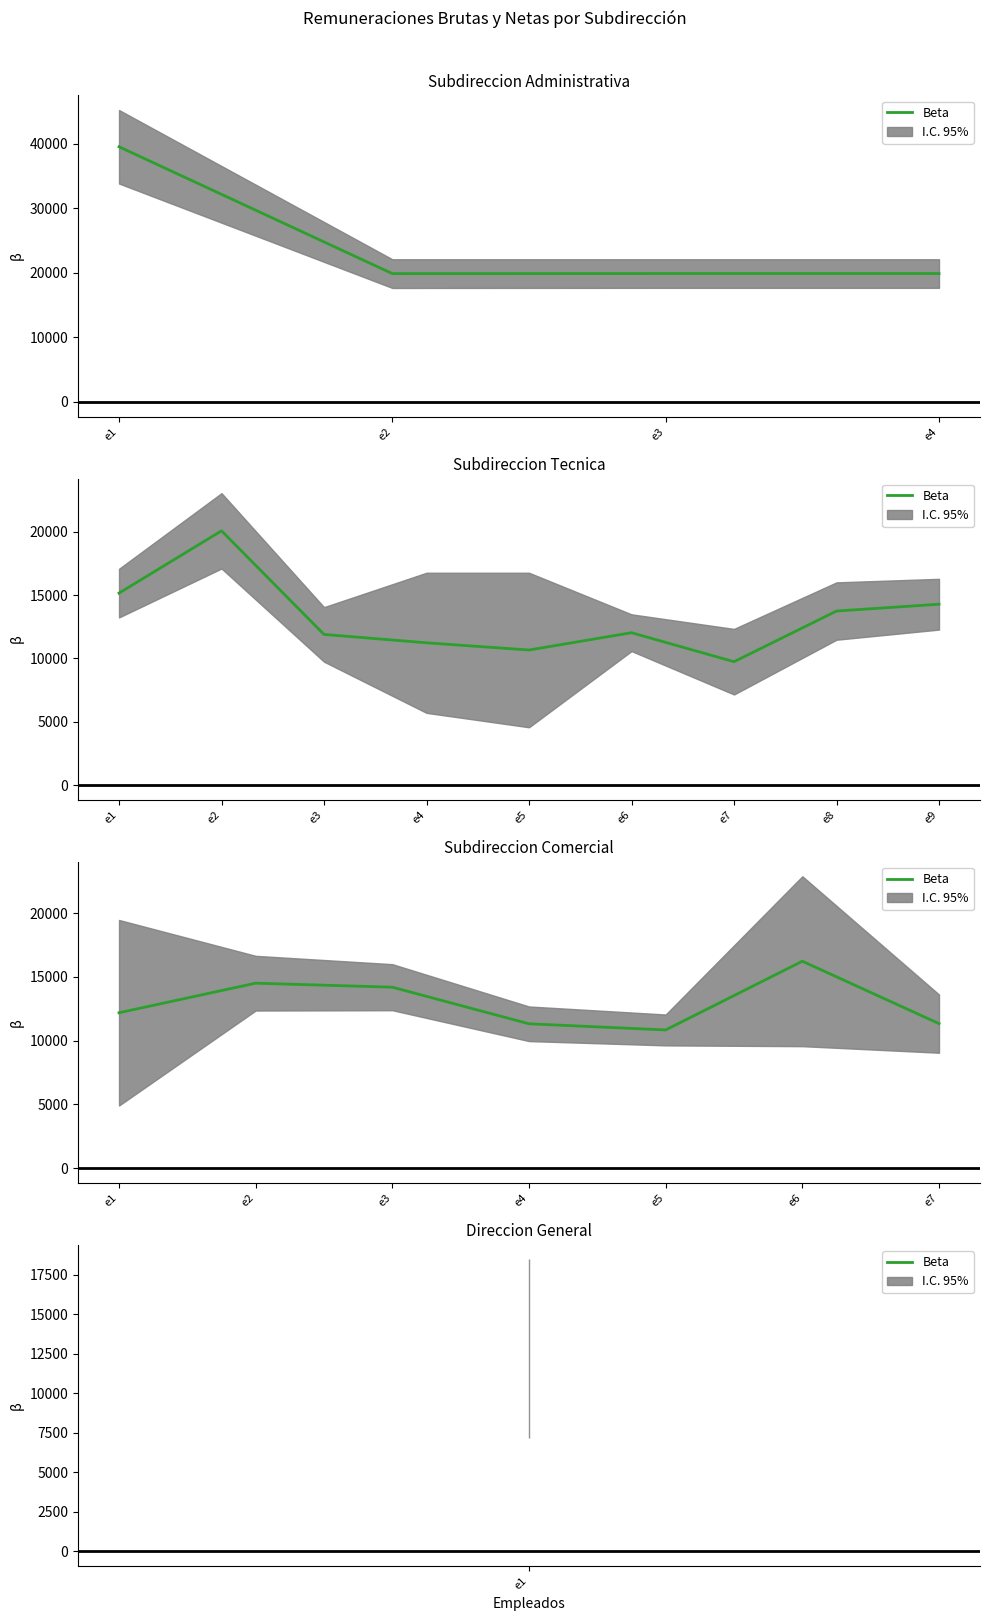

How many points are lower than both their immediate neighbors (excluding endpoints)?

1